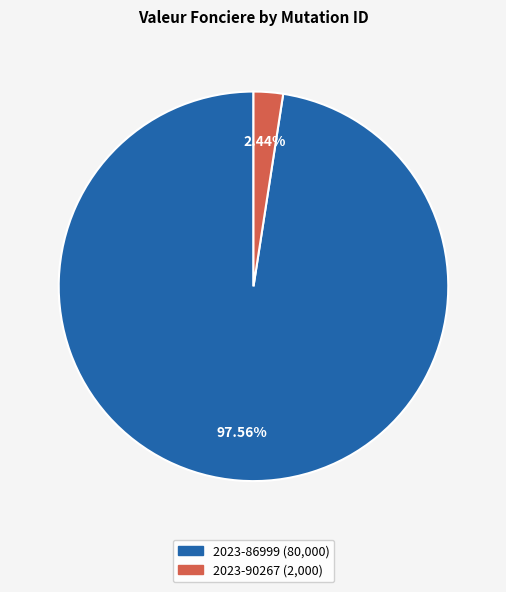

Which has a higher value, 2023-86999 or 2023-90267?

2023-86999